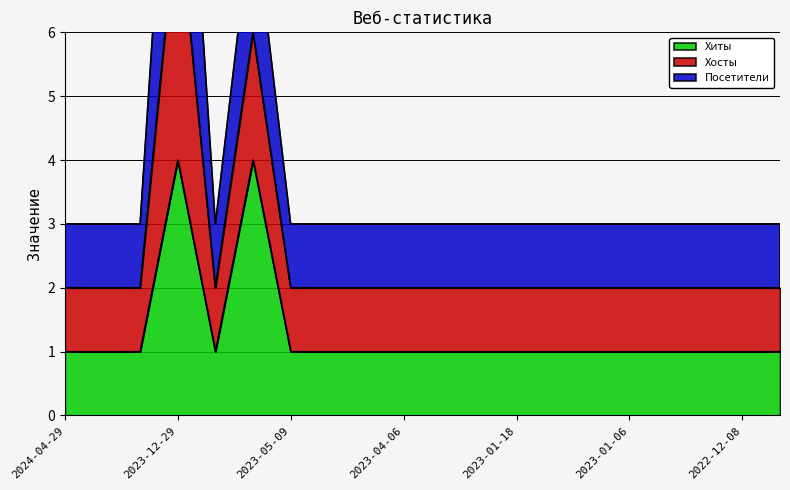

At which label is Хиты closest to 2?

2024-04-29